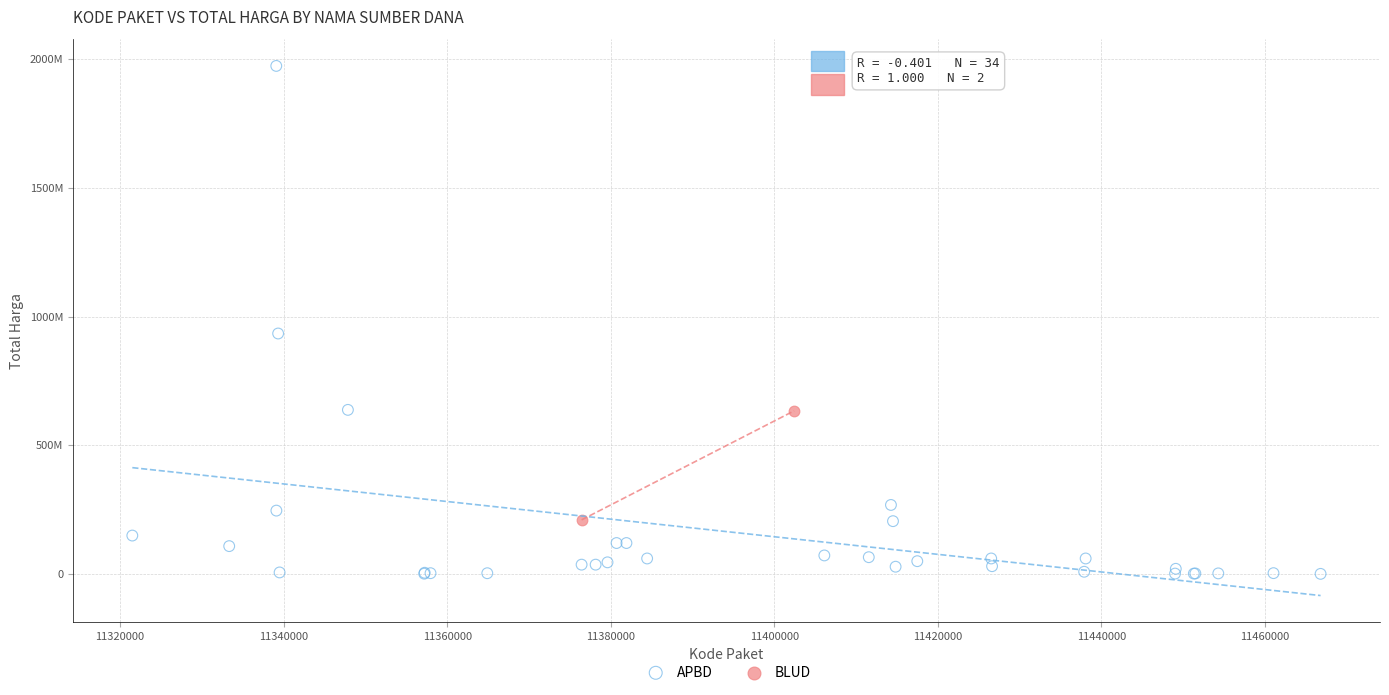

What are all the series names shown in the legend?

APBD, BLUD